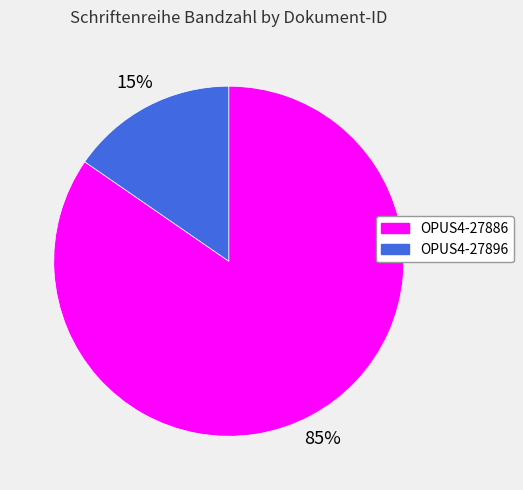

What percentage is the OPUS4-27886 slice, to the nearest percent?

85%